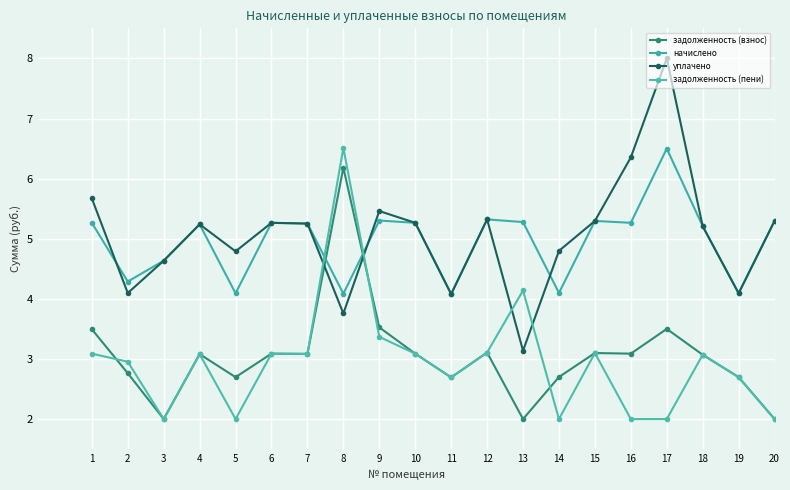

How many distinct data groups are displayed?

4